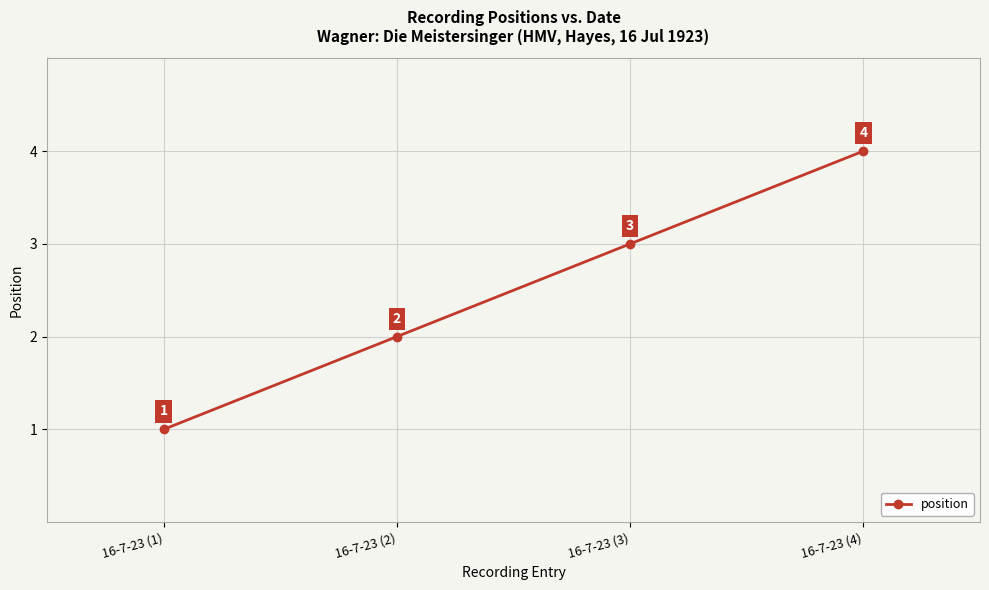

How many values are between 2 and 4?

3